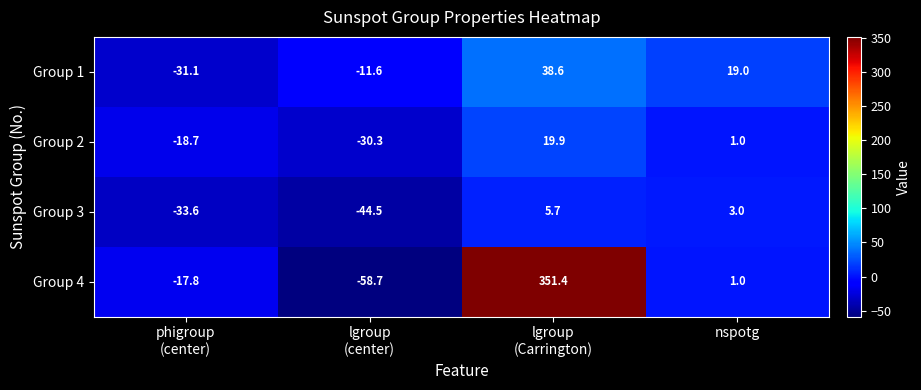

Reading left to right, extract all data points from this chart.

Group 1: -31.1	-11.6	38.6	19.0
Group 2: -18.7	-30.3	19.9	1.0
Group 3: -33.6	-44.5	5.7	3.0
Group 4: -17.8	-58.7	351.4	1.0